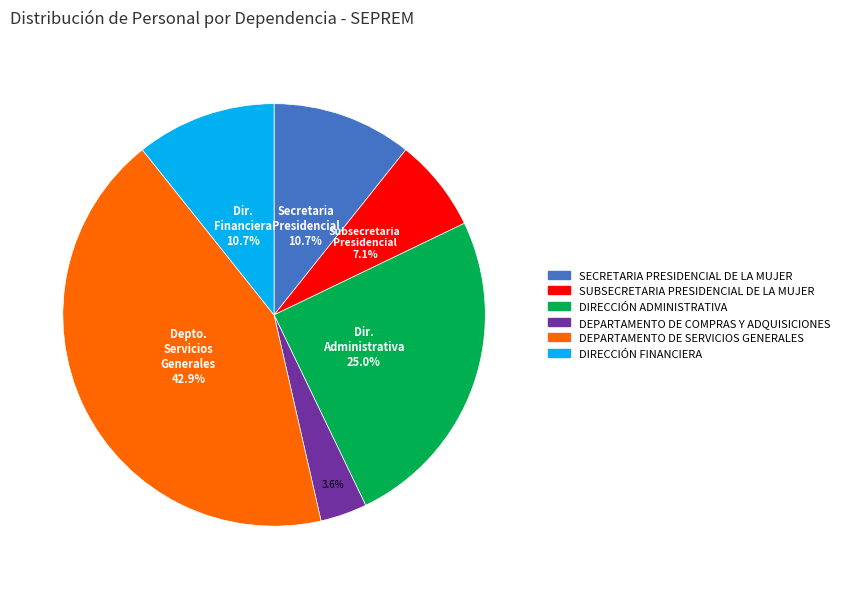

To the nearest percent, what is the difference between the largest and smallest slice percentages?

39%